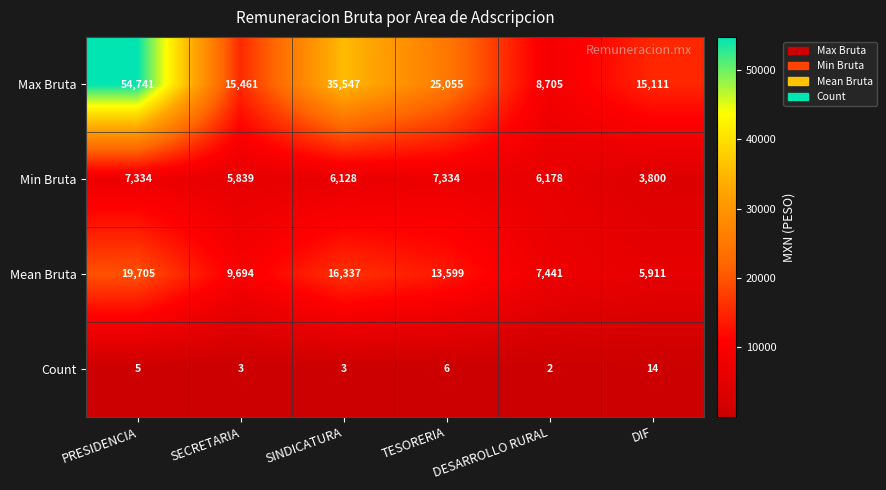

The value of Count at PRESIDENCIA is 7. True or false?

False